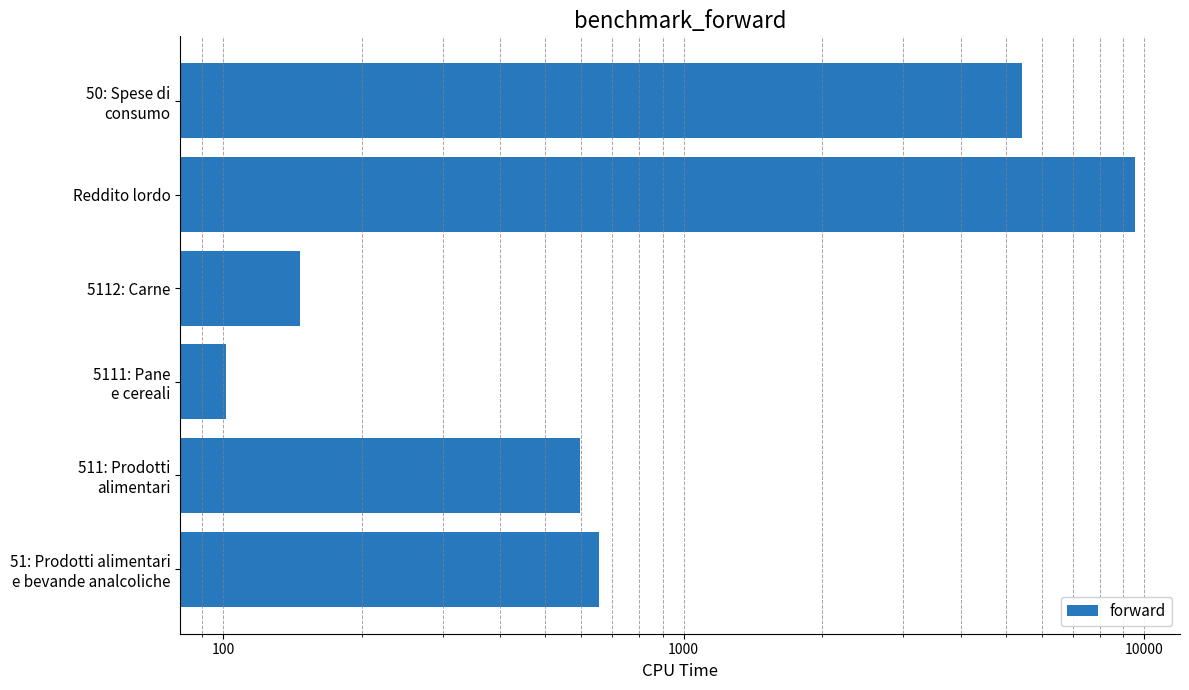

Are the bars grouped side by side (vs. stacked)?

No